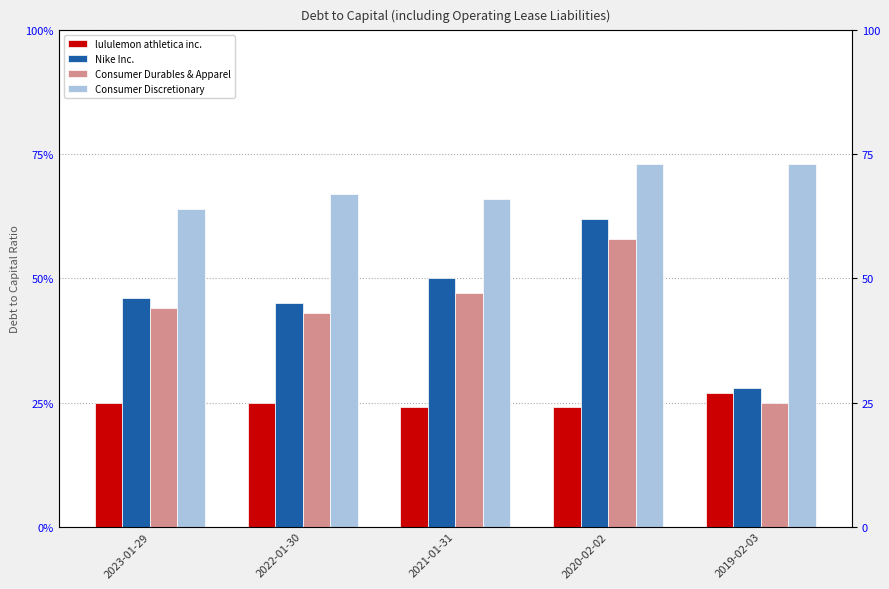

At 2022-01-30, list the series in order from smallest to largest.

lululemon athletica inc., Consumer Durables & Apparel, Nike Inc., Consumer Discretionary